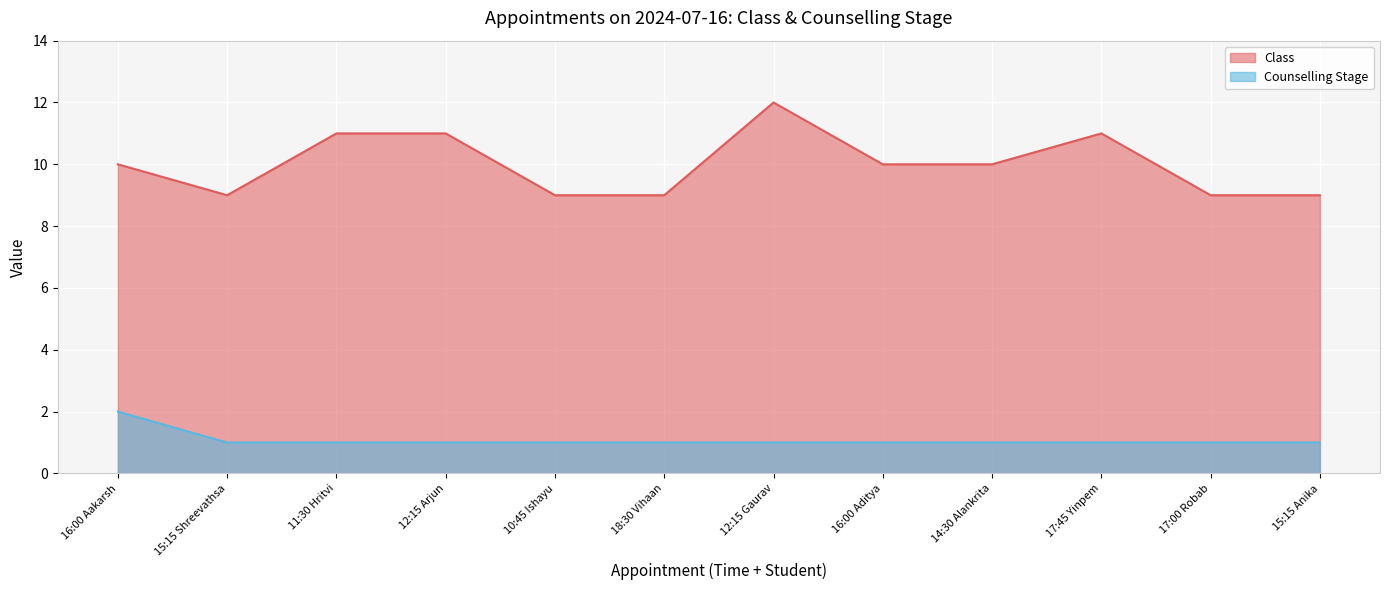

What is the label of the 9th point from the left?

14:30 Alankrita